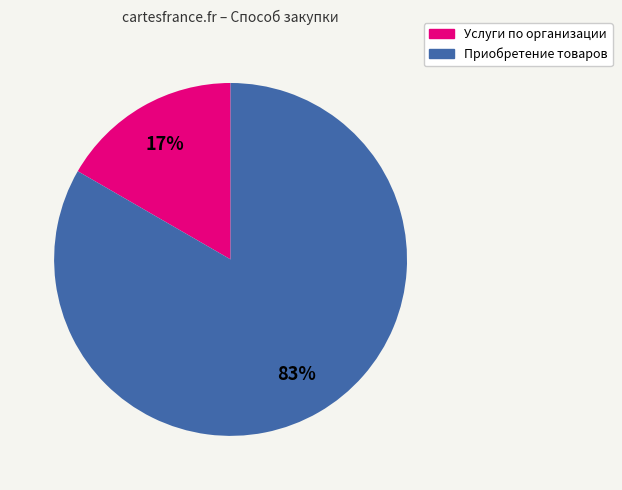

Is there any slice that represents more than half of the pie?

Yes